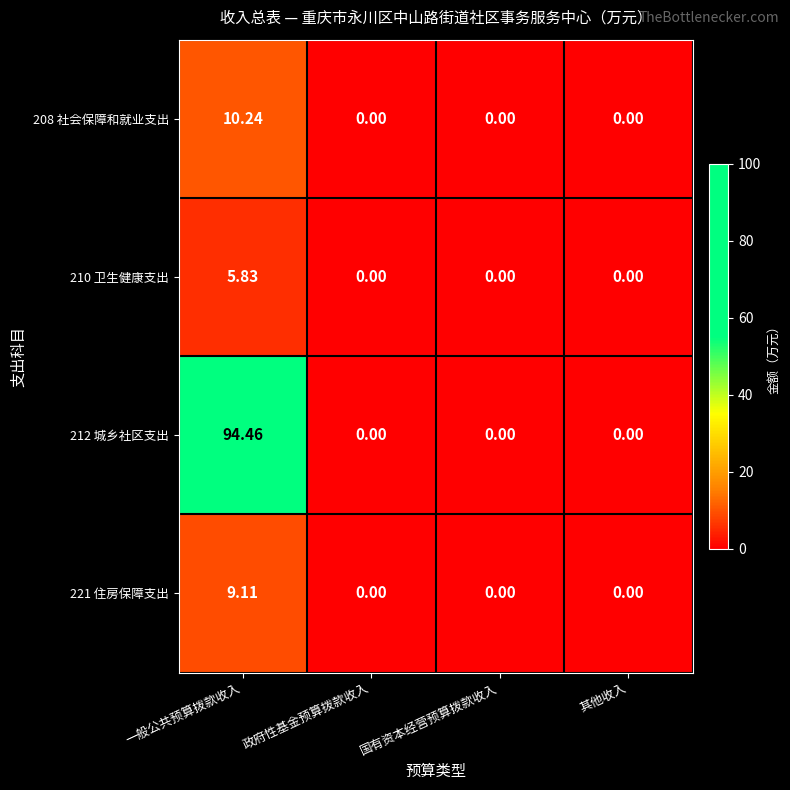

At which category is the sum across all series the highest?

一般公共预算拨款收入